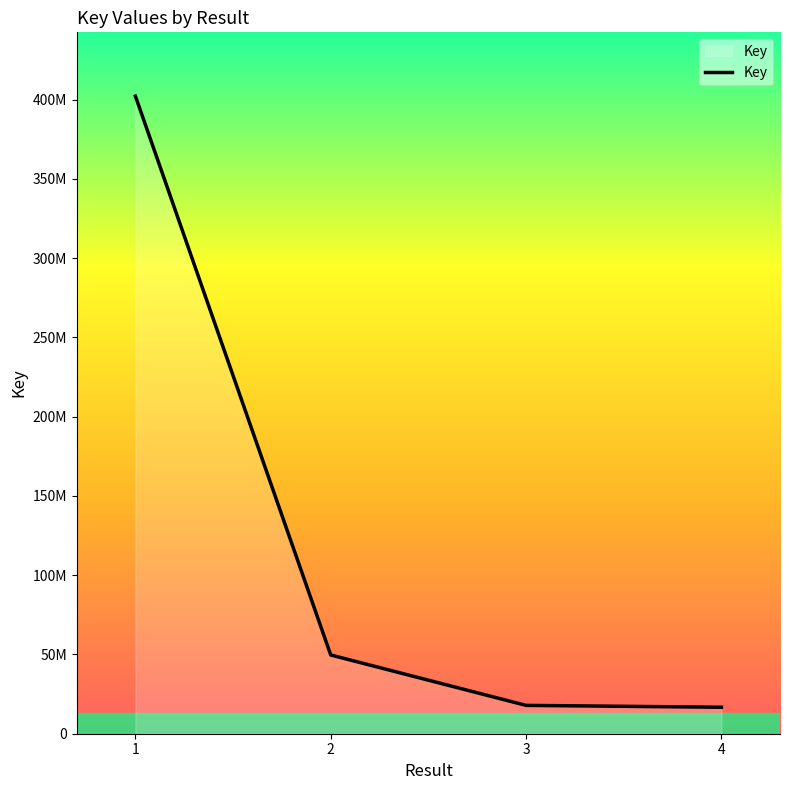

Reading right to left, list all the values displayed in this chart.

4=16704524	3=17877956	2=49666555	1=402172595